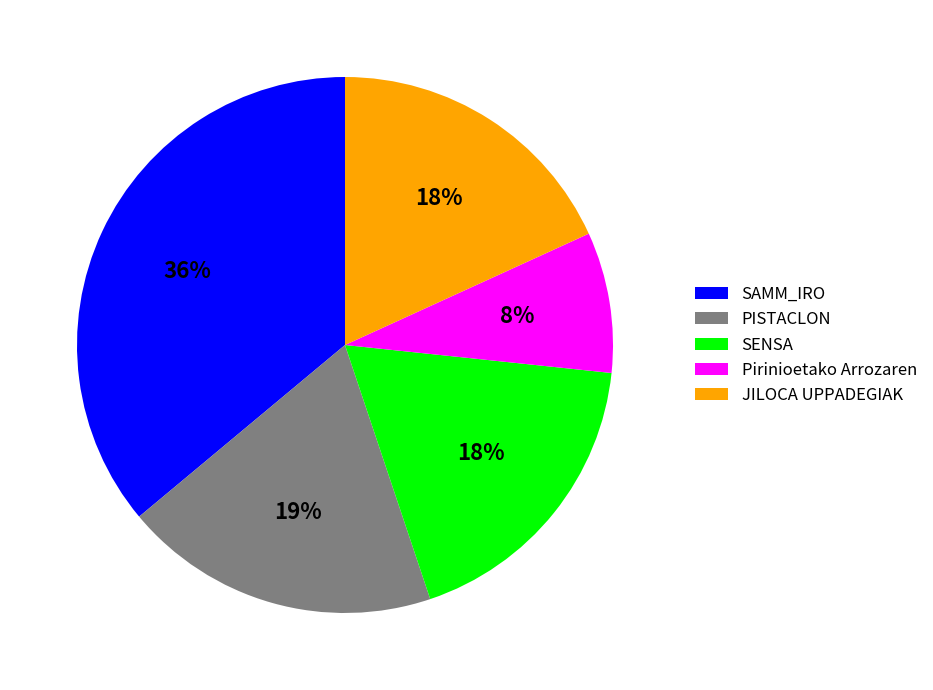

To the nearest percent, what is the average slice percentage?

20%